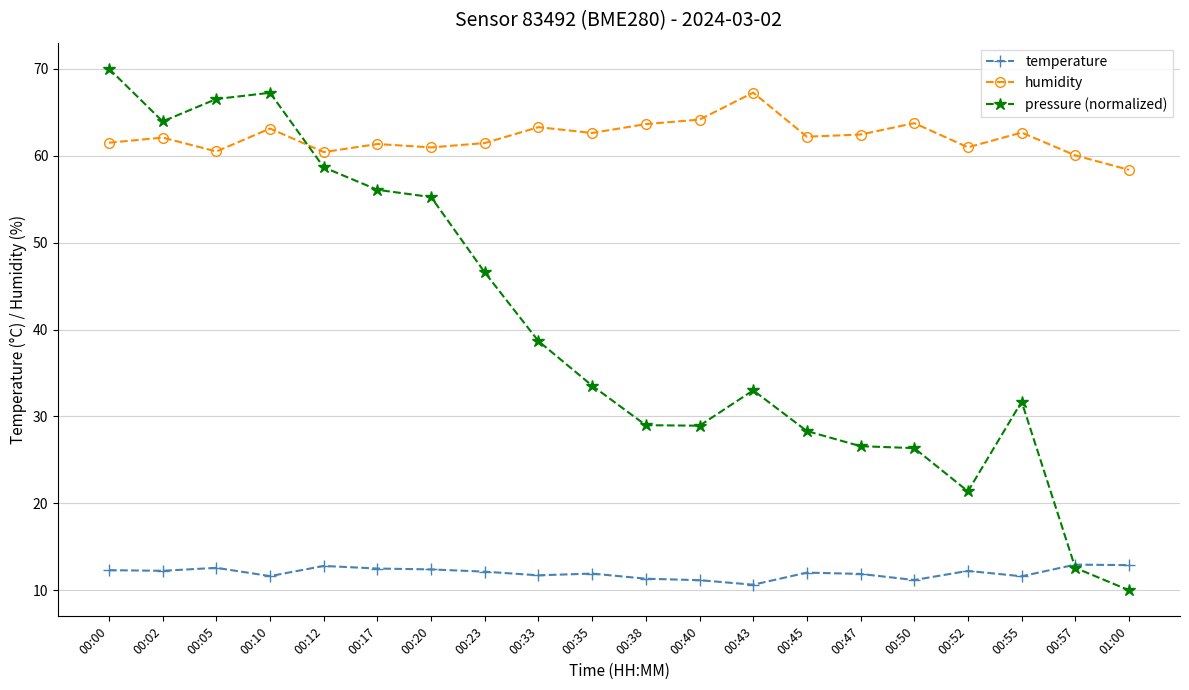

Which series changed the most between 00:12 and 00:50?

pressure (normalized)